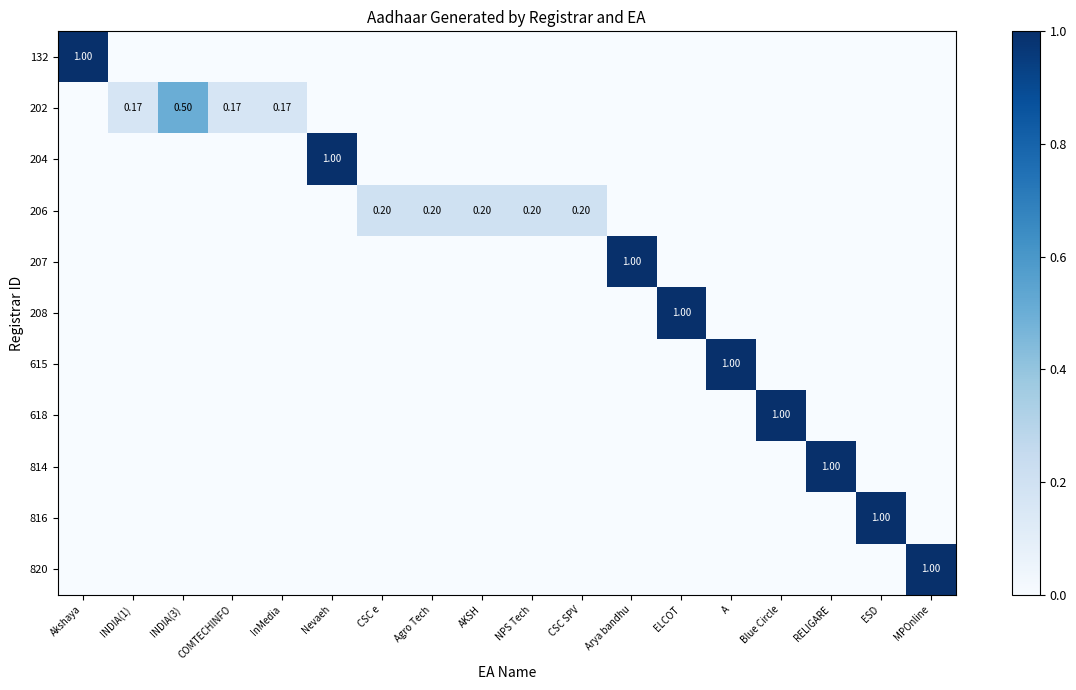

How many values in the 207 series exceed 0?

1